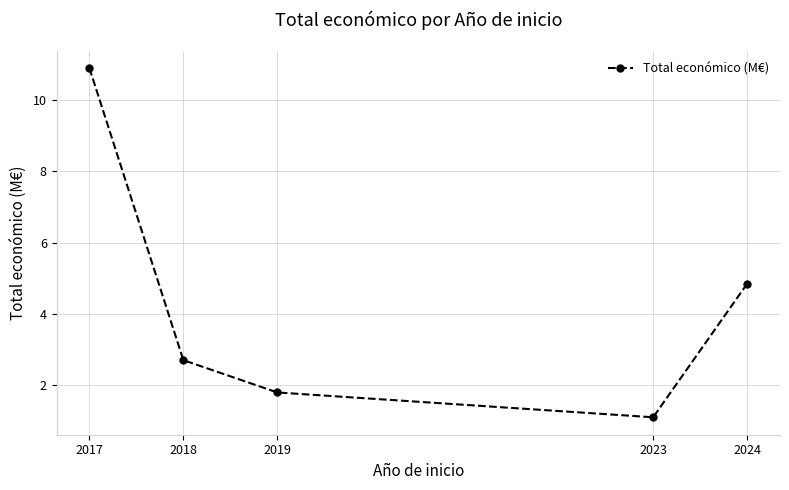

How many data points are less than 2?

2